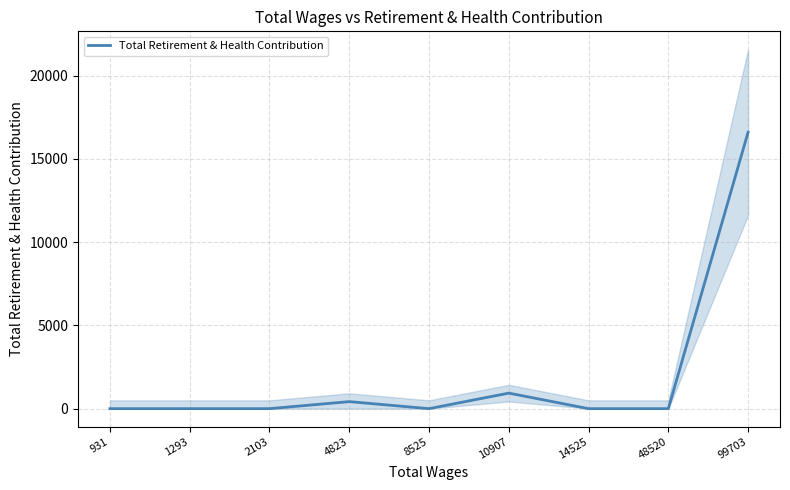

Reading right to left, list all the values displayed in this chart.

99703=16606	48520=0	14525=0	10907=933	8525=0	4823=422	2103=0	1293=0	931=0